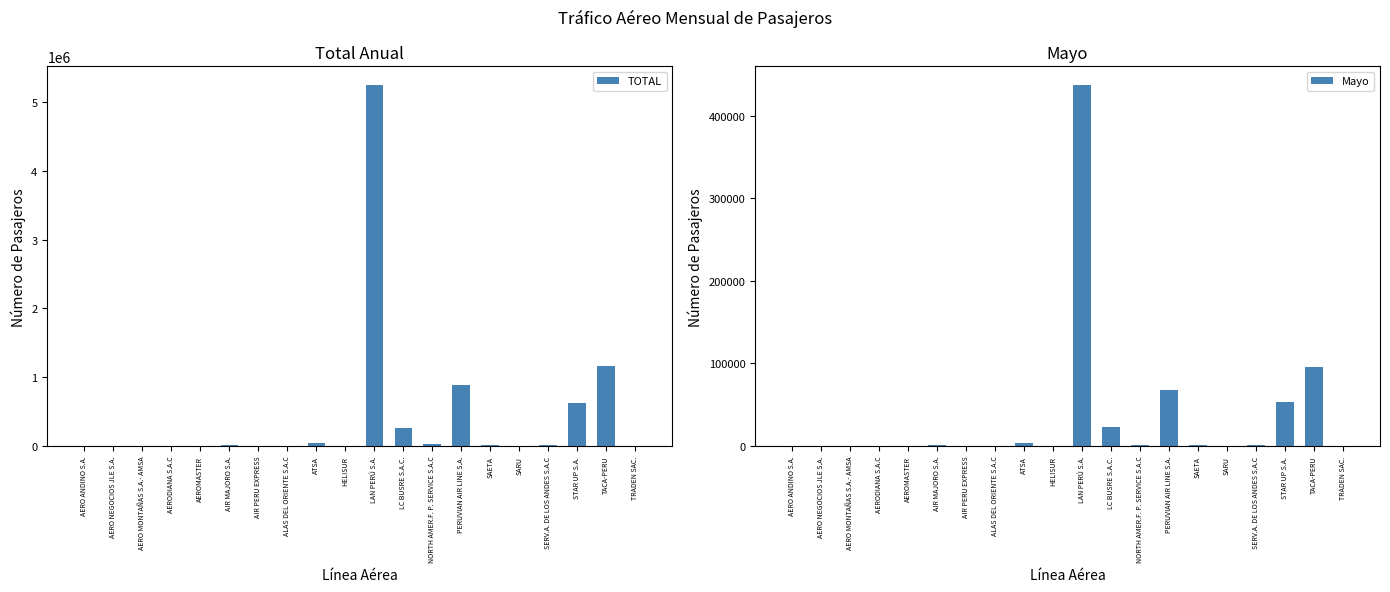

What is the spread (max minus min) of values at AIR MAJORO S.A.?

8541